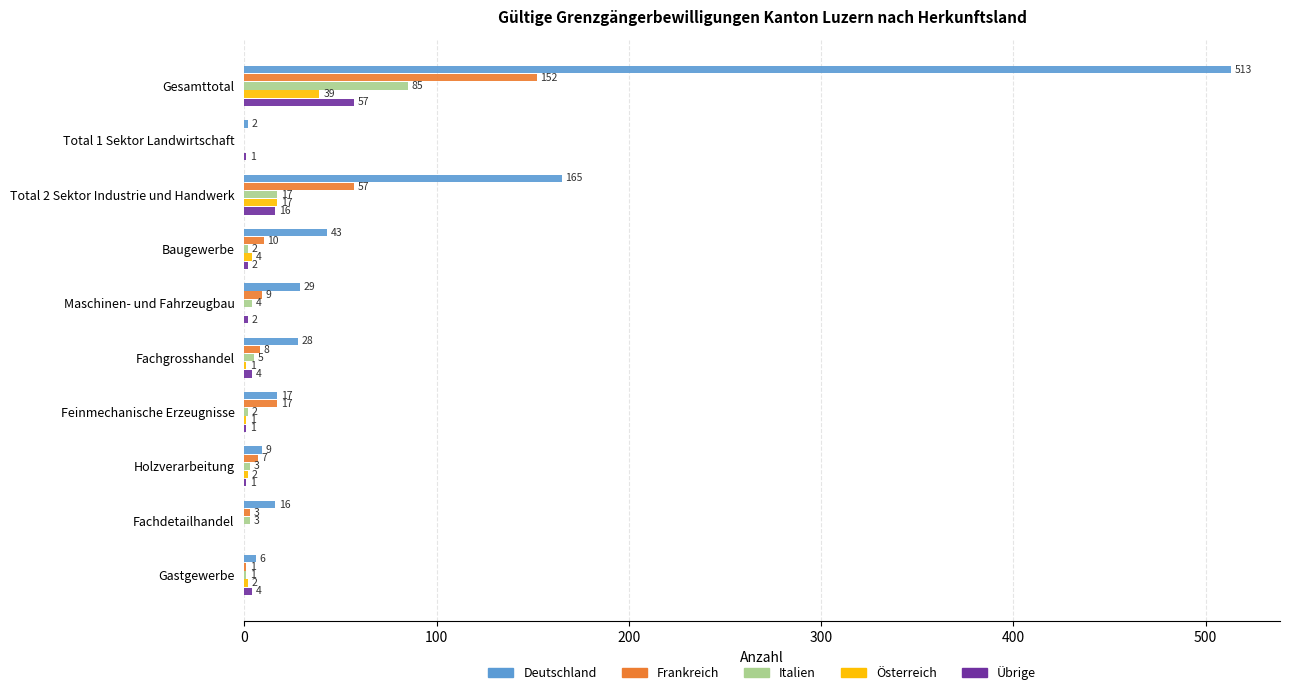

At which category is the sum across all series the highest?

Gesamttotal